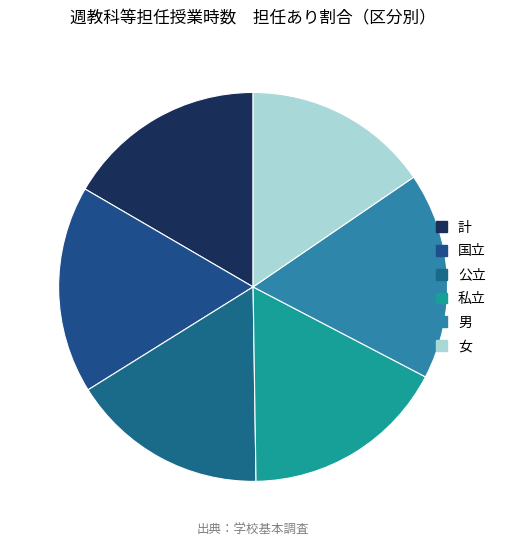

Is 私立 the majority of the pie?

No